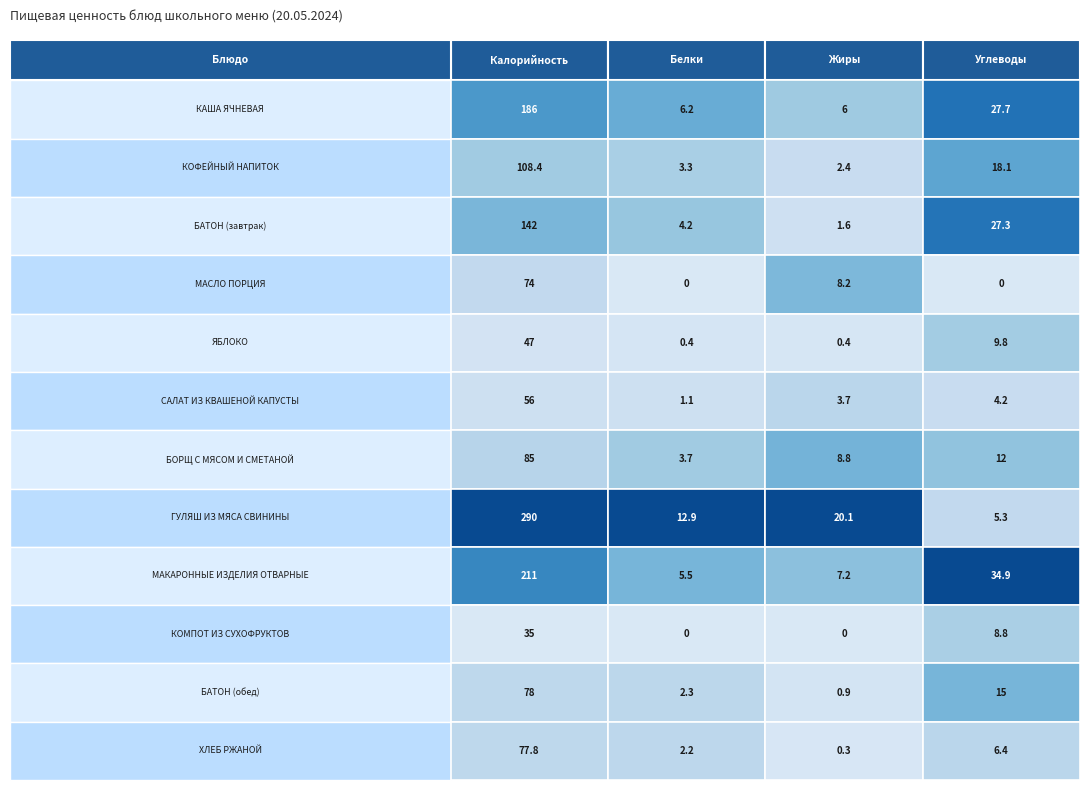

Is it true that ЯБЛОКО equals 0.4 at 1?

True